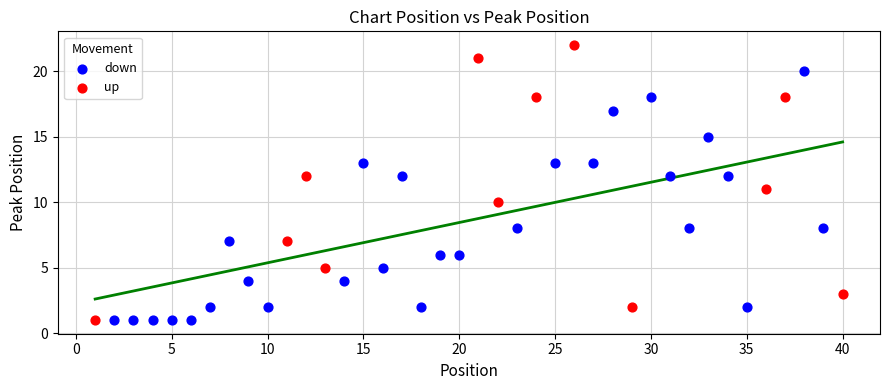

Which series reaches the maximum Y coordinate?

up